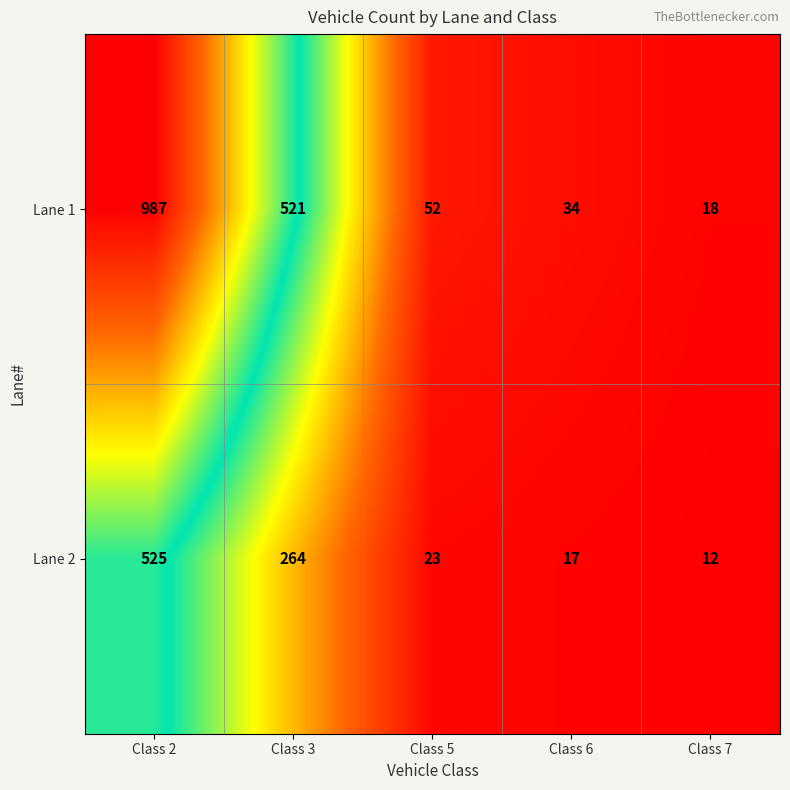

Where is Lane 2 nearest to the value 268?

Class 3